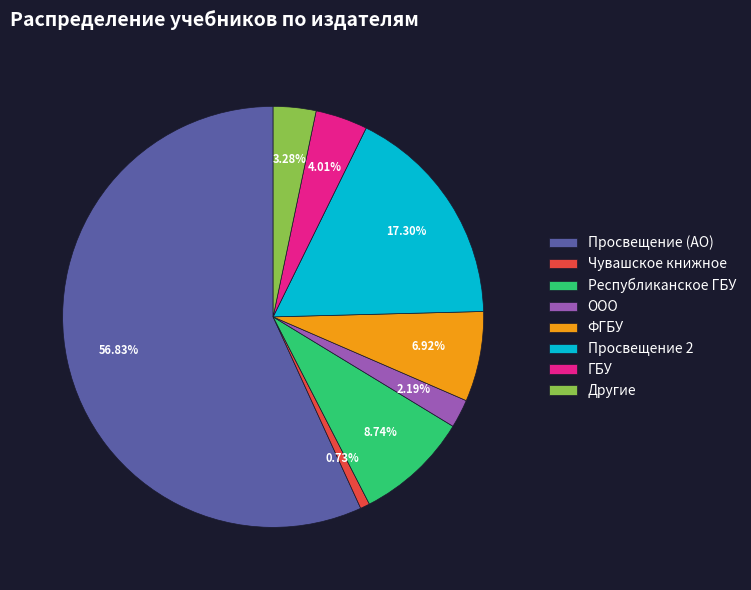

Do Другие and Просвещение (АО) together represent more than half of the pie?

Yes